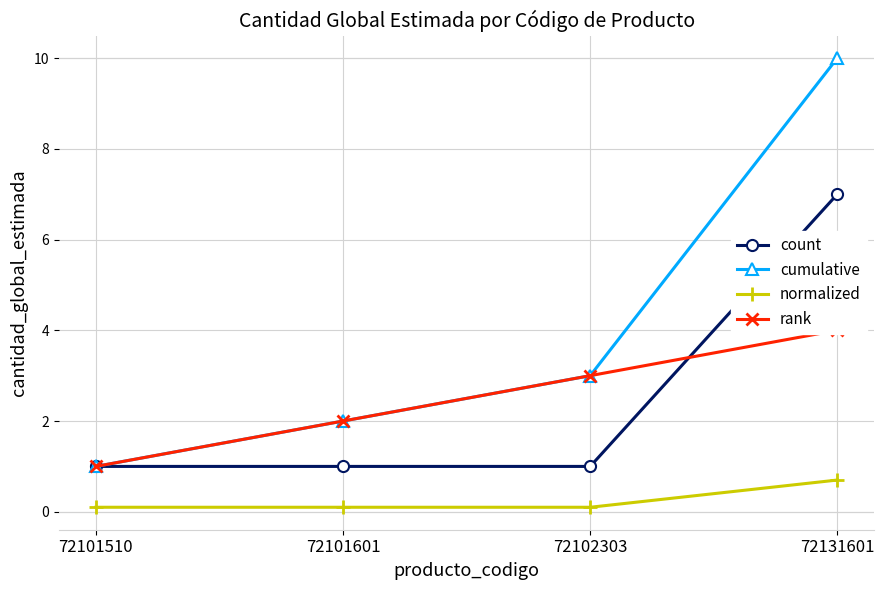

What are all the series names shown in the legend?

count, cumulative, normalized, rank